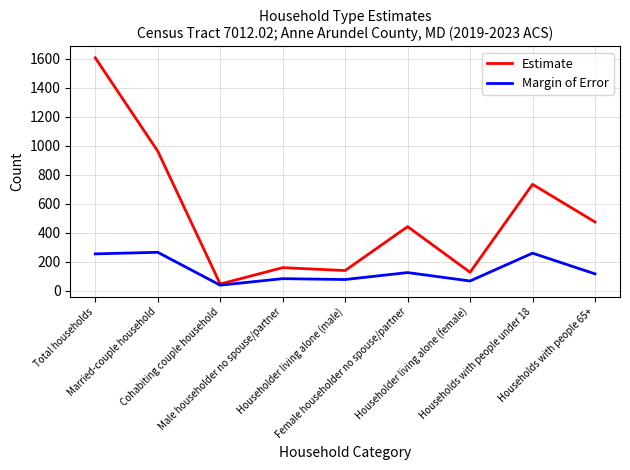

What position from the left is Male householder no spouse/partner?

4